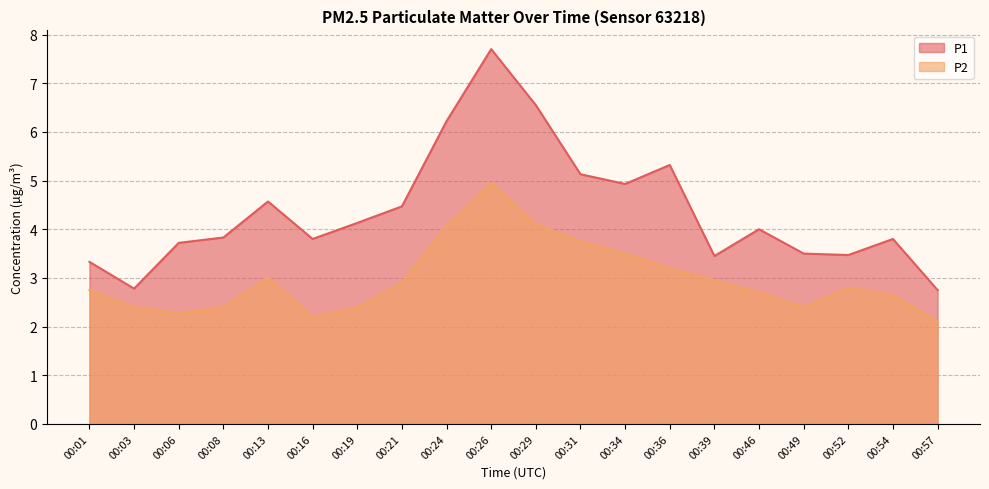

What is the spread (max minus min) of values at 00:26?

2.8